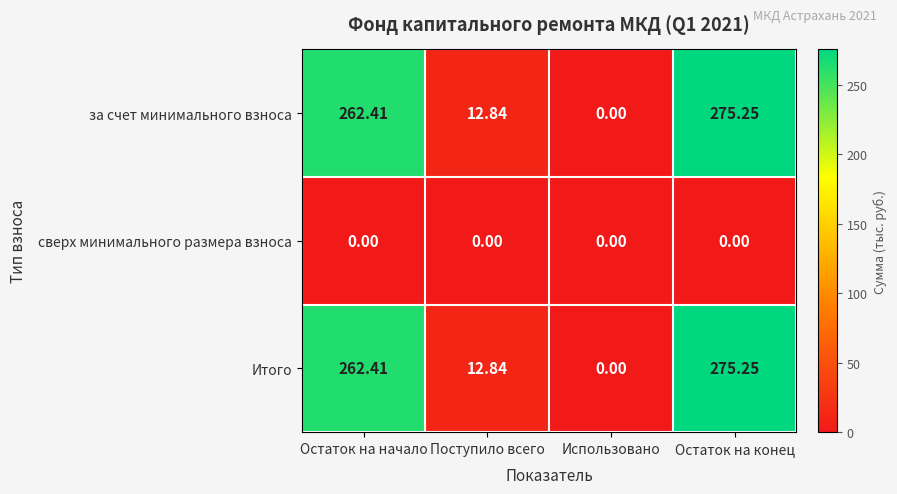

At which category does the chart reach its peak across all series?

Остаток на конец